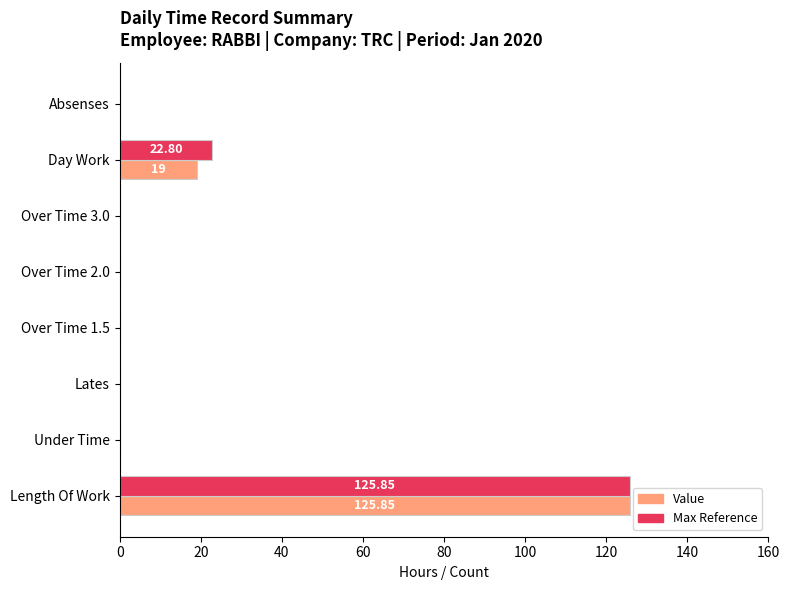

At which label is Value closest to 62?

Day Work